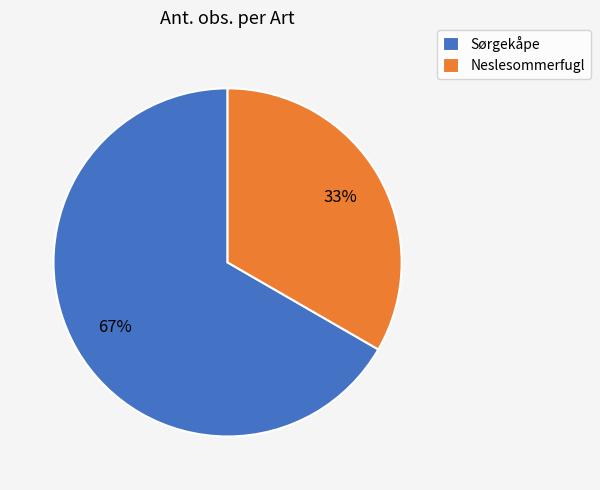

Approximately how many times larger is the value at Sørgekåpe compared to Neslesommerfugl?

2.0